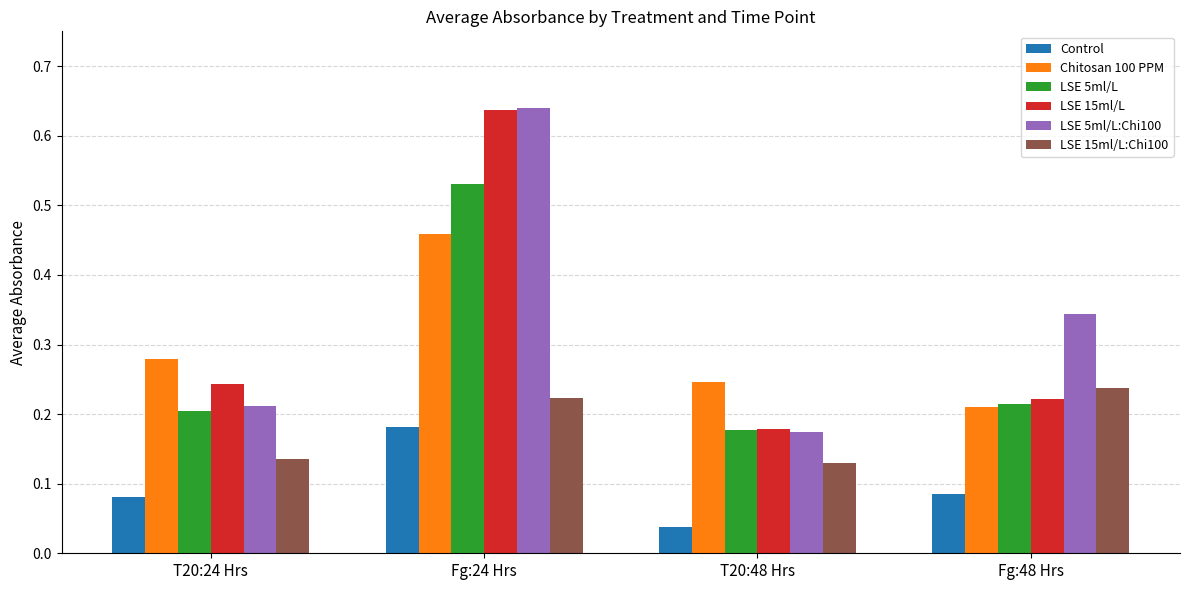

Which series changed the most between T20:24 Hrs and Fg:48 Hrs?

LSE 5ml/L:Chi100